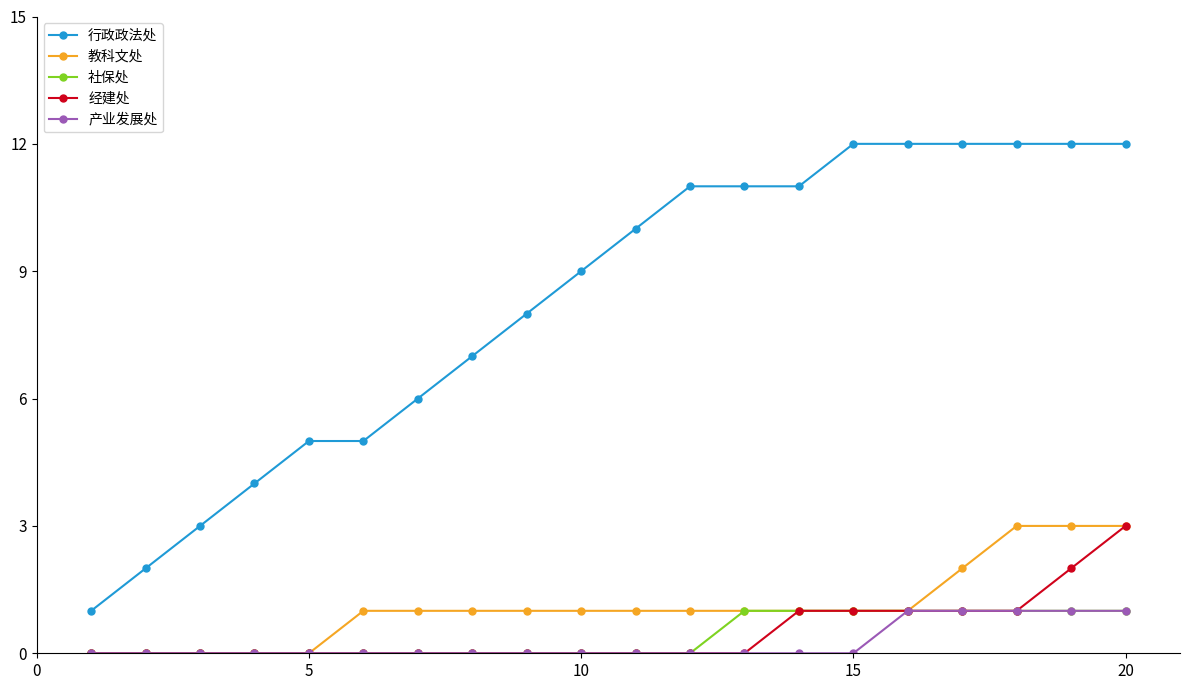

Which series has the largest total across all categories?

行政政法处